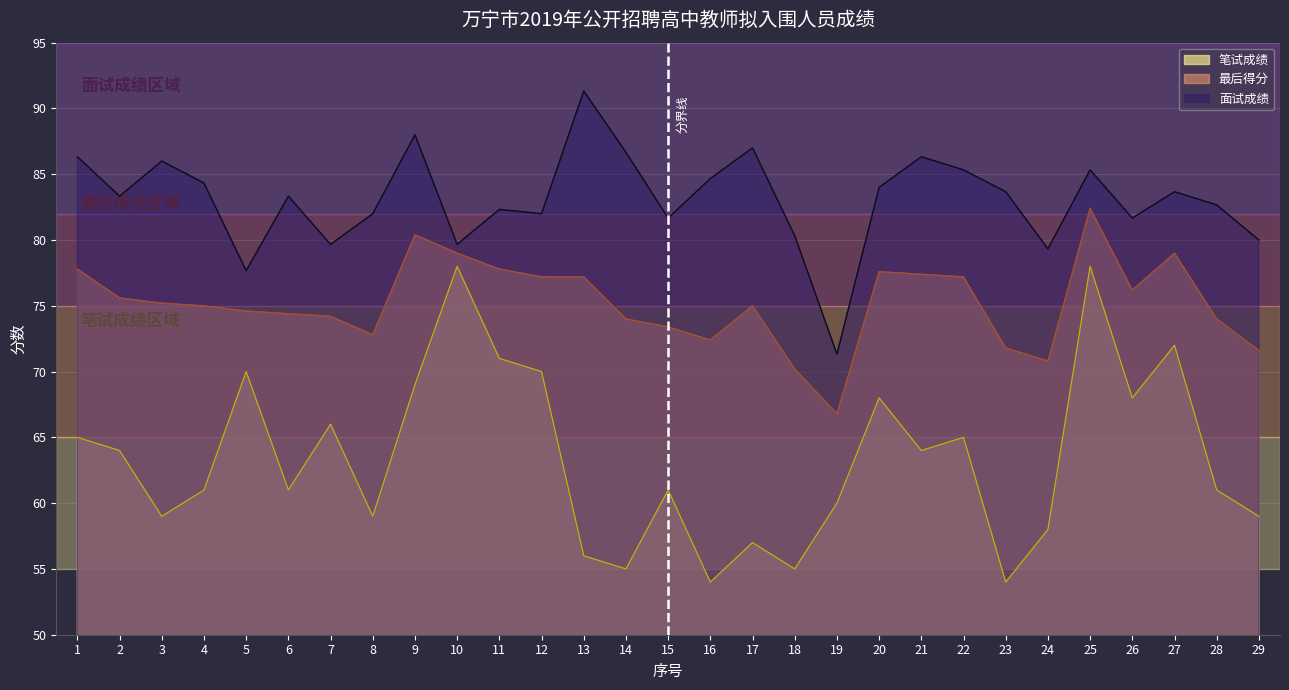

Is the value of 面试成绩 at 20 greater than the value of 笔试成绩 at 14?

Yes